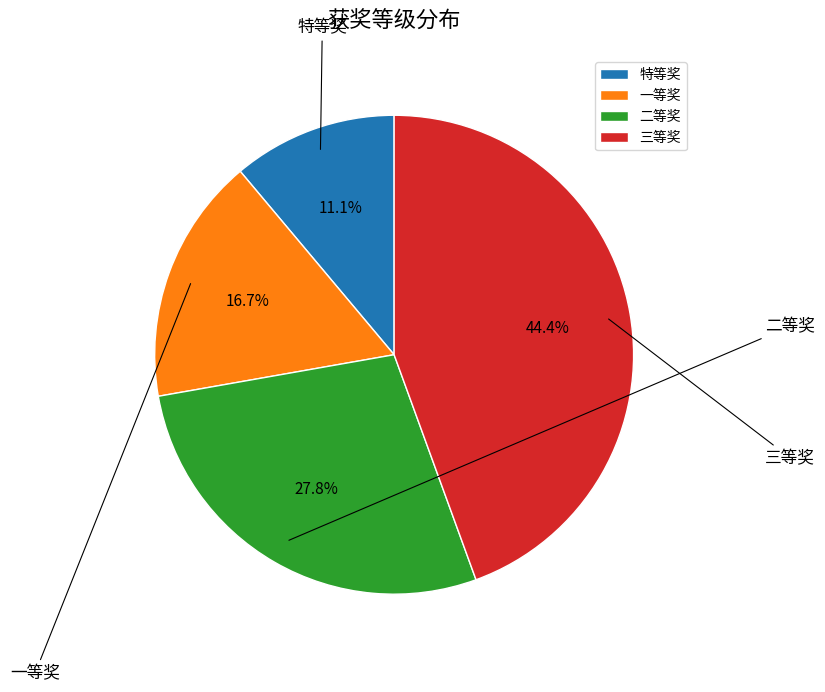

To the nearest percent, what is the difference between the largest and smallest slice percentages?

33%